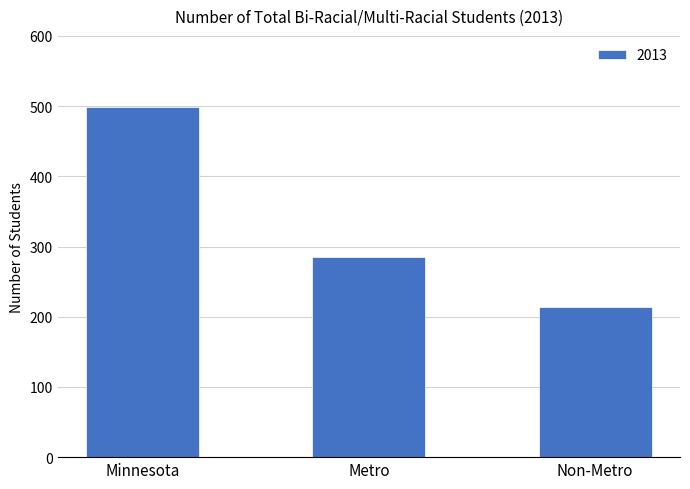

What value does the data have at Non-Metro, to the nearest 5?

215